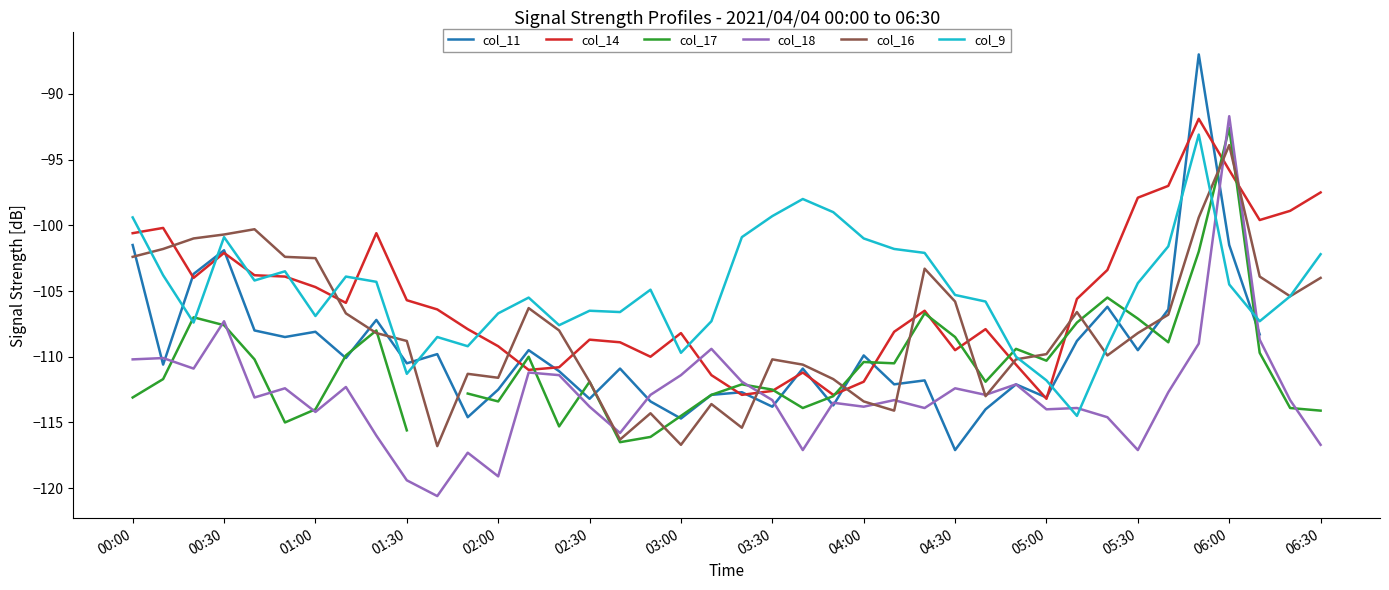

What are all the series names shown in the legend?

col_11, col_14, col_17, col_18, col_16, col_9